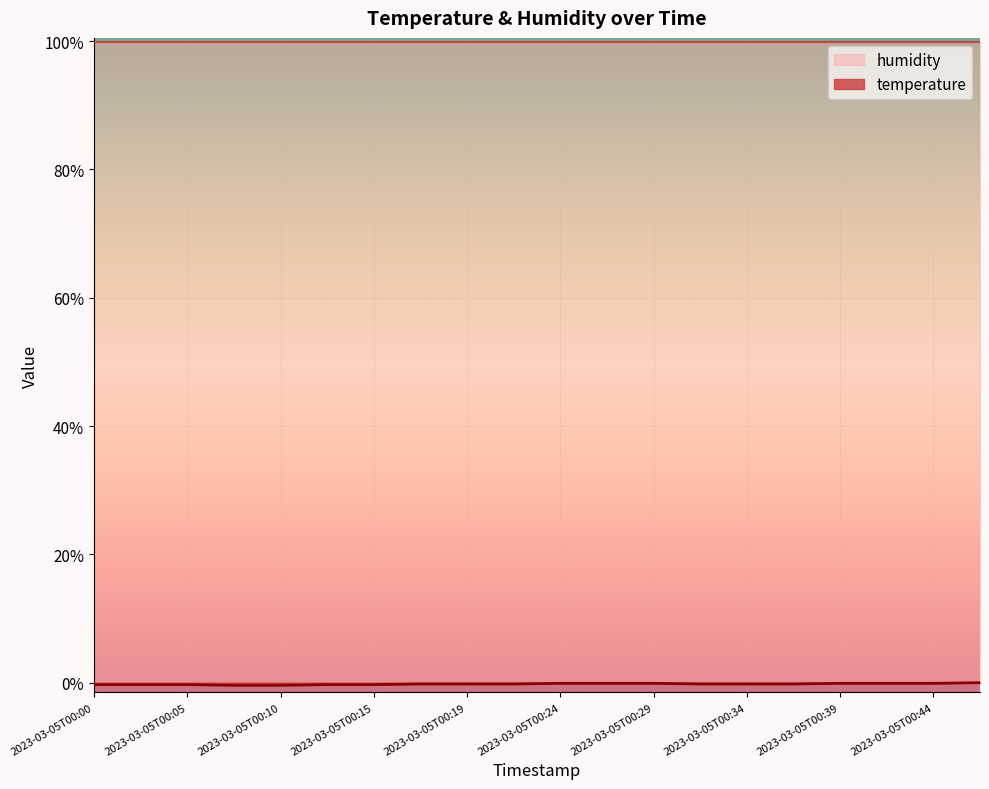

Reading left to right, list all the values displayed in this chart.

-0.3	-0.3	-0.3	-0.4	-0.4	-0.3	-0.3	-0.2	-0.2	-0.2	-0.1	-0.1	-0.1	-0.2	-0.2	-0.2	-0.1	-0.1	-0.1	0.0